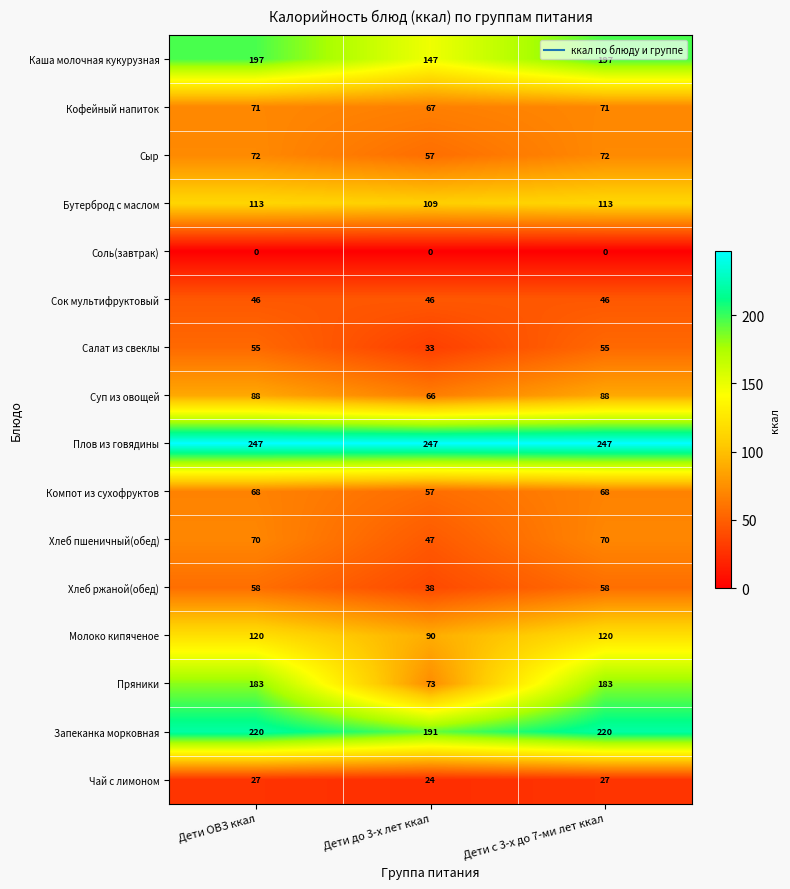

What is the spread (max minus min) of values at Дети до 3-х лет ккал?

247